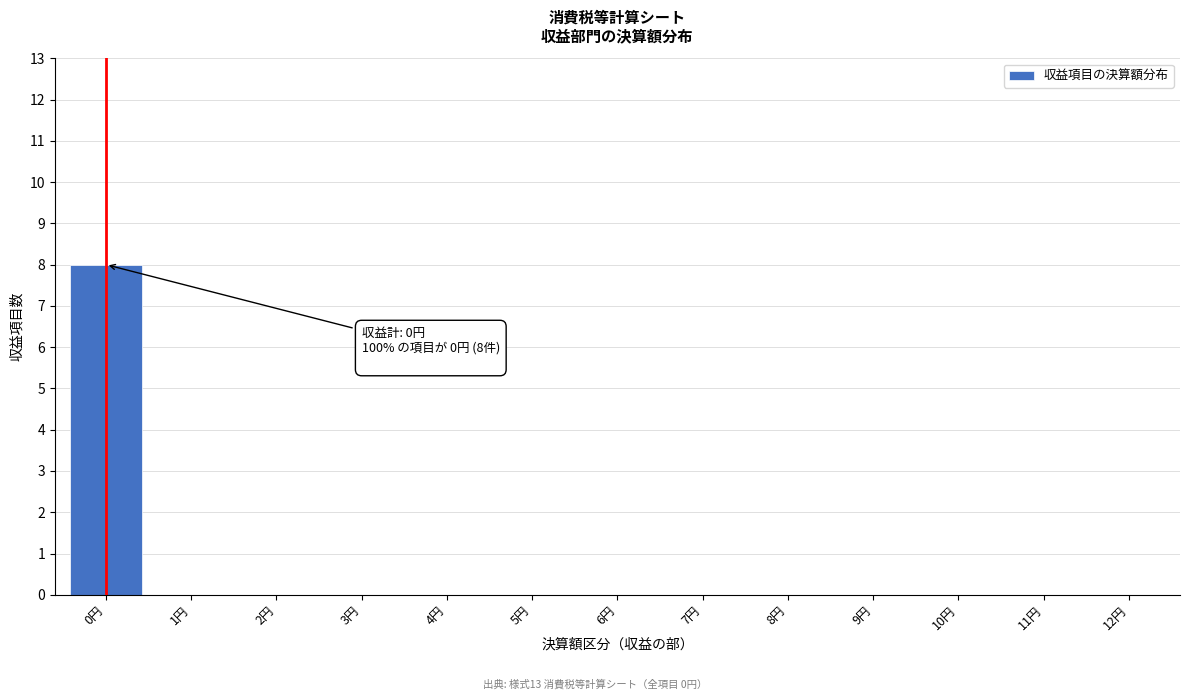

Reading right to left, what are all the values shown in this chart?

12円=0	11円=0	10円=0	9円=0	8円=0	7円=0	6円=0	5円=0	4円=0	3円=0	2円=0	1円=0	0円=8